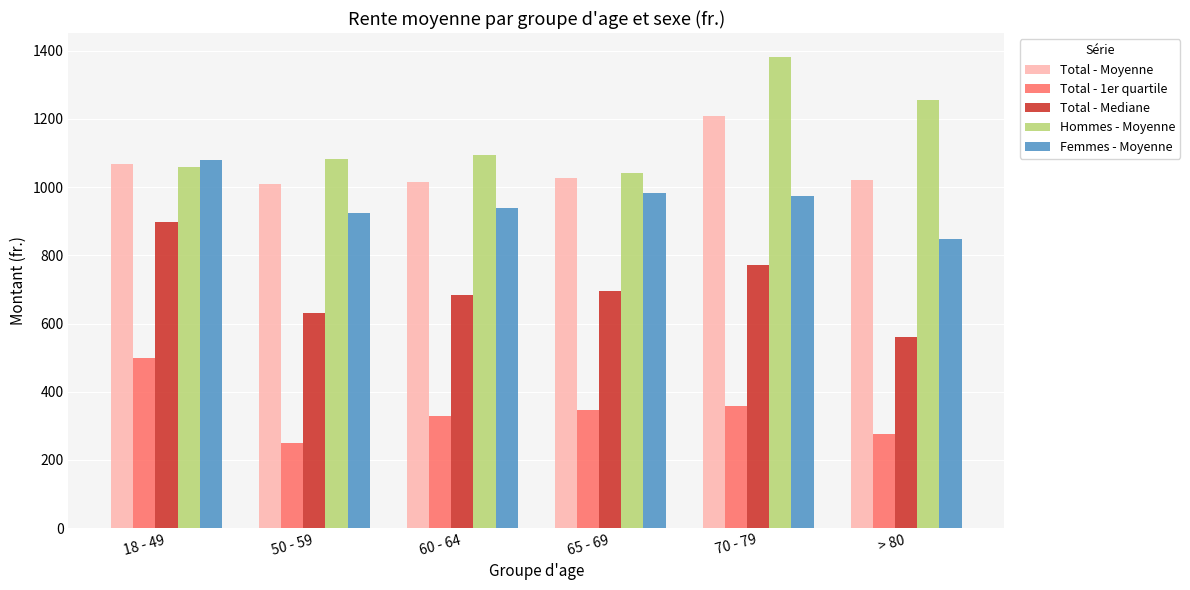

What is the difference between the maximum and minimum values in the Total - 1er quartile series?

250.0